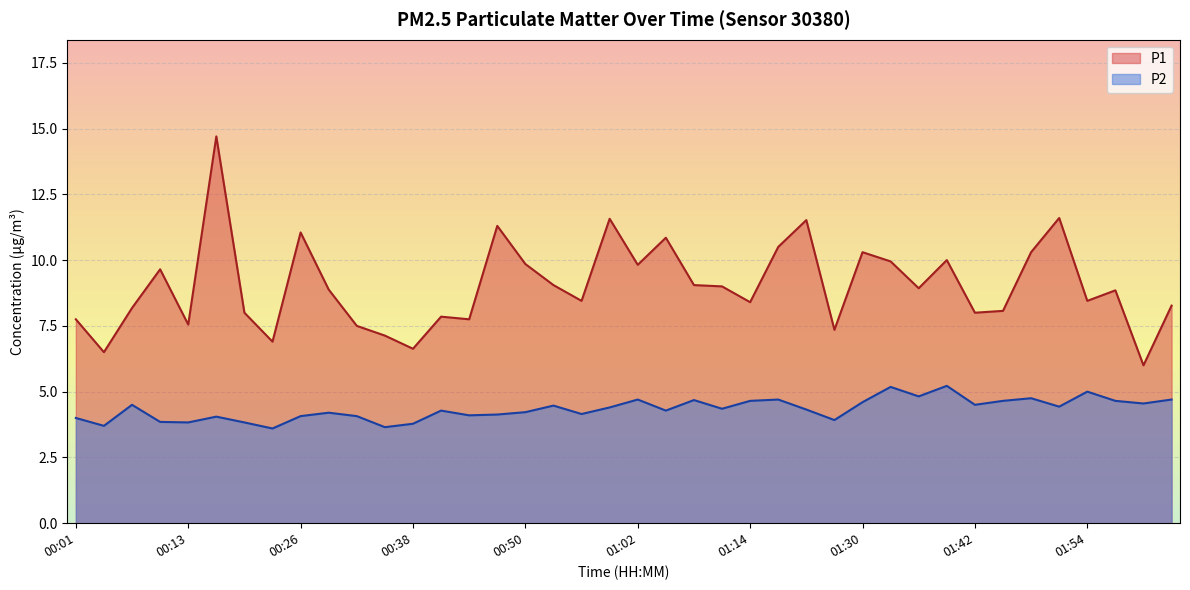

At how many categories does at least one series exceed 9?

17